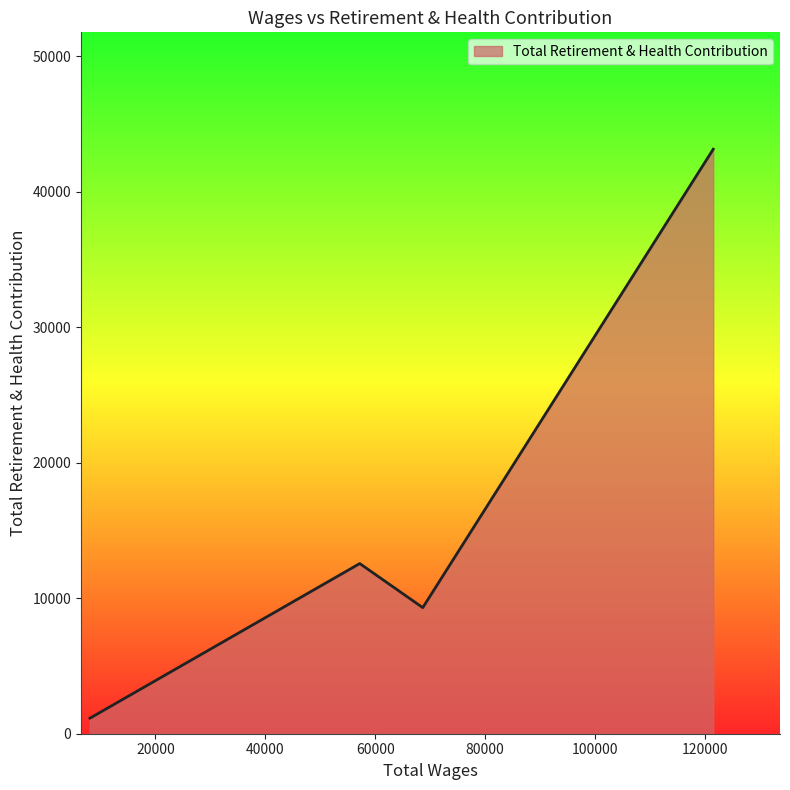

What is the greatest value displayed?

43151